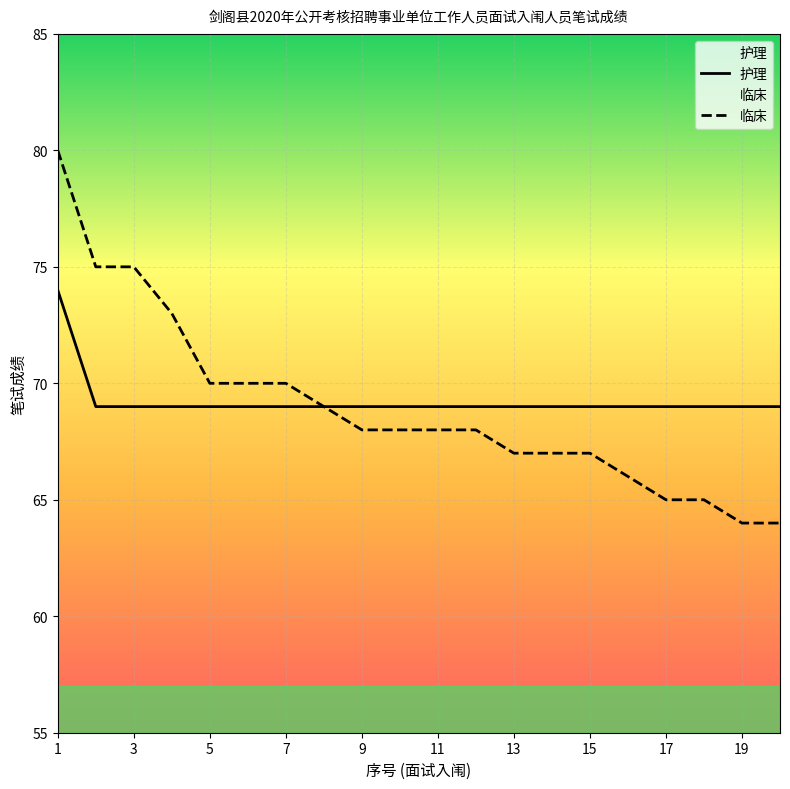

List the series in order of their overall mean, lowest first.

临床, 护理